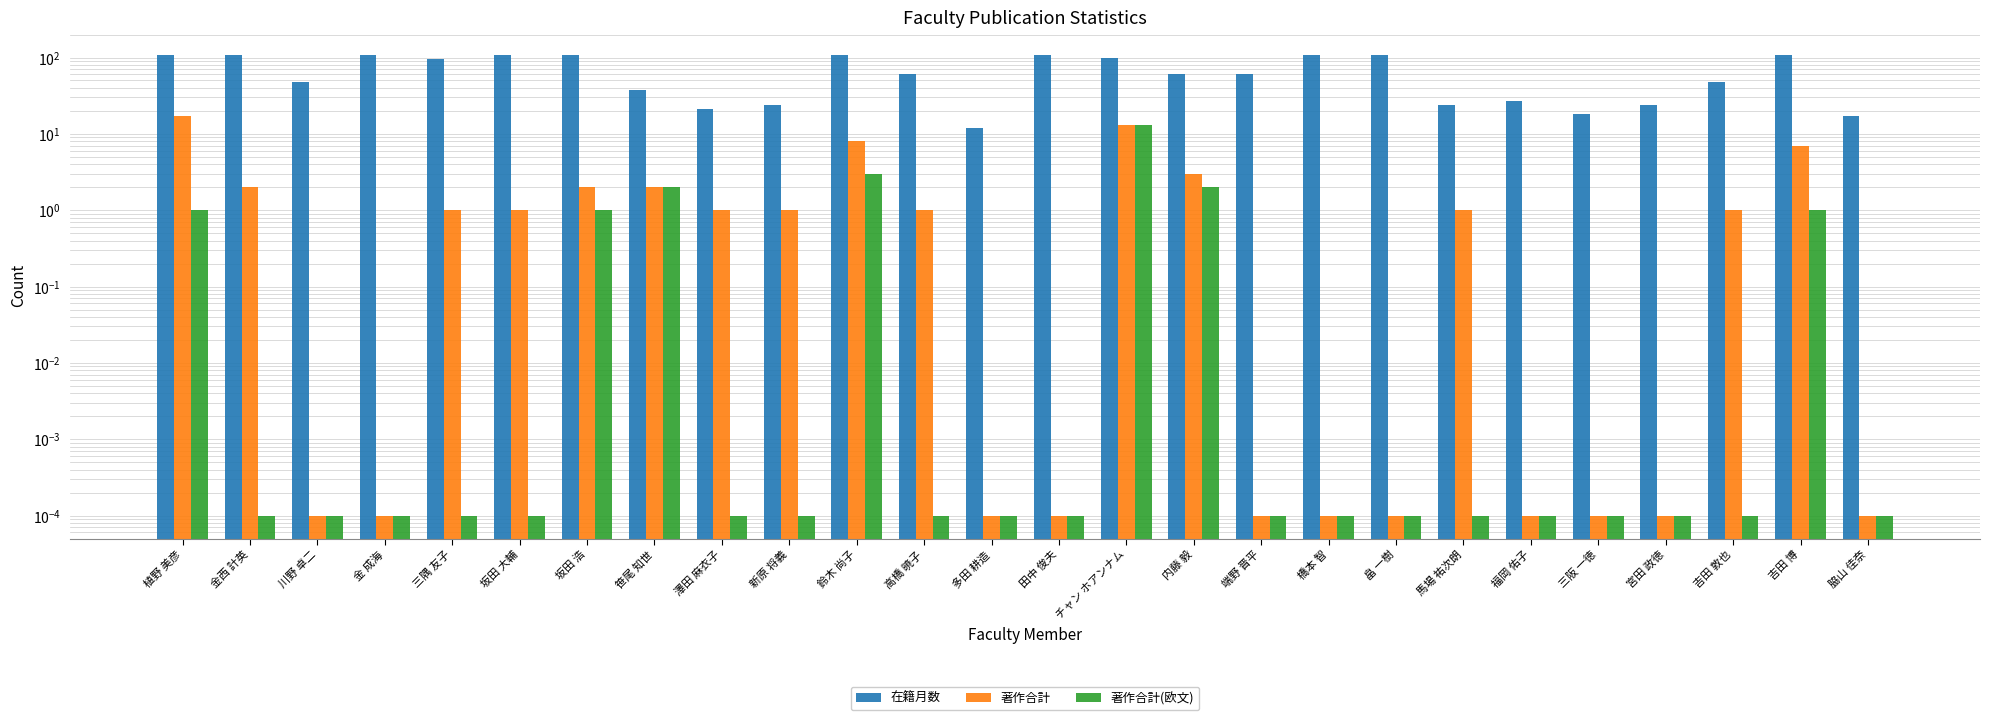

How many data points in 著作合計 are above 1?

8